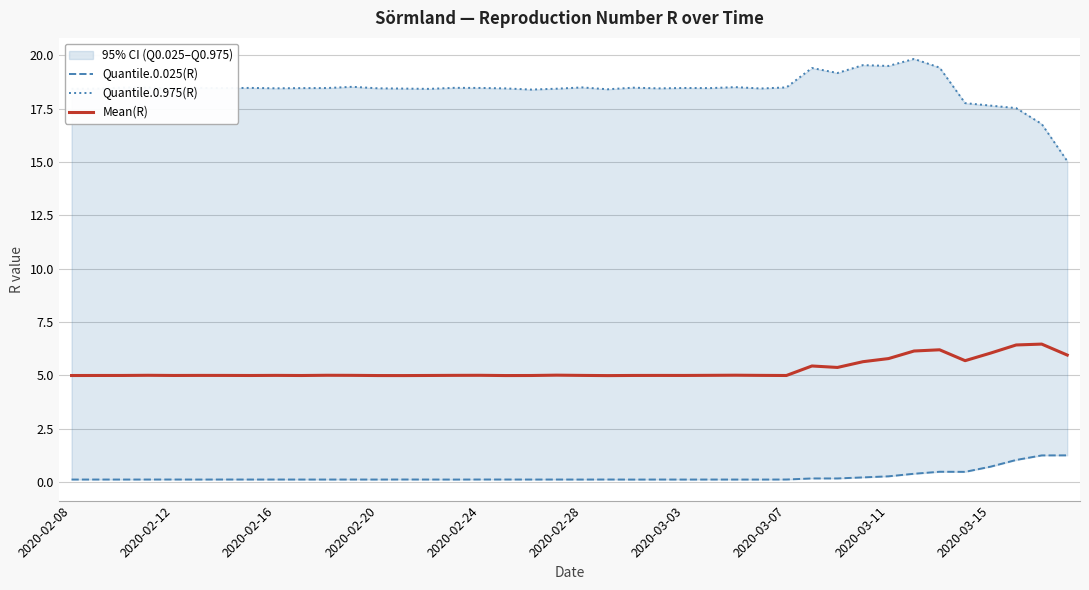

Rank the series at 18 from highest to lowest value.

Quantile.0.975(R), Mean(R), Quantile.0.025(R)